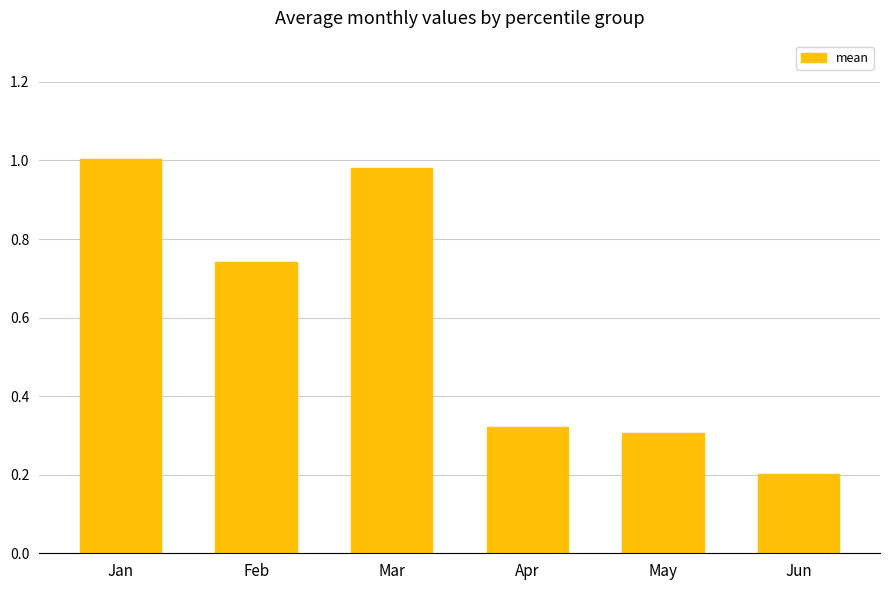

How many categories are shown in the chart?

6